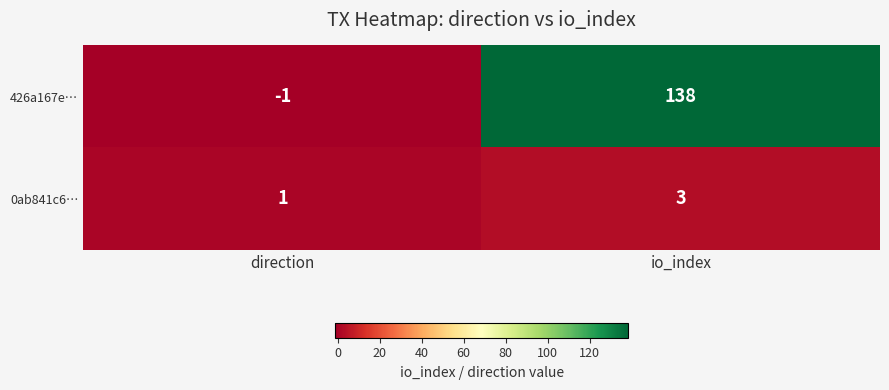

Where is 0ab841c6… nearest to the value 2?

direction